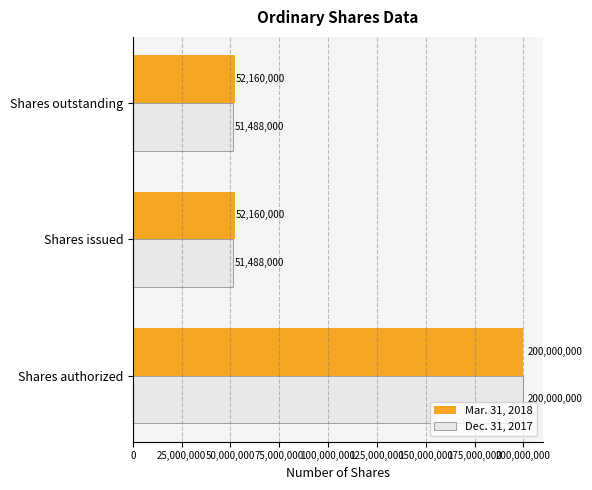

Is it true that Dec. 31, 2017 equals 76696069 at Shares authorized?

False